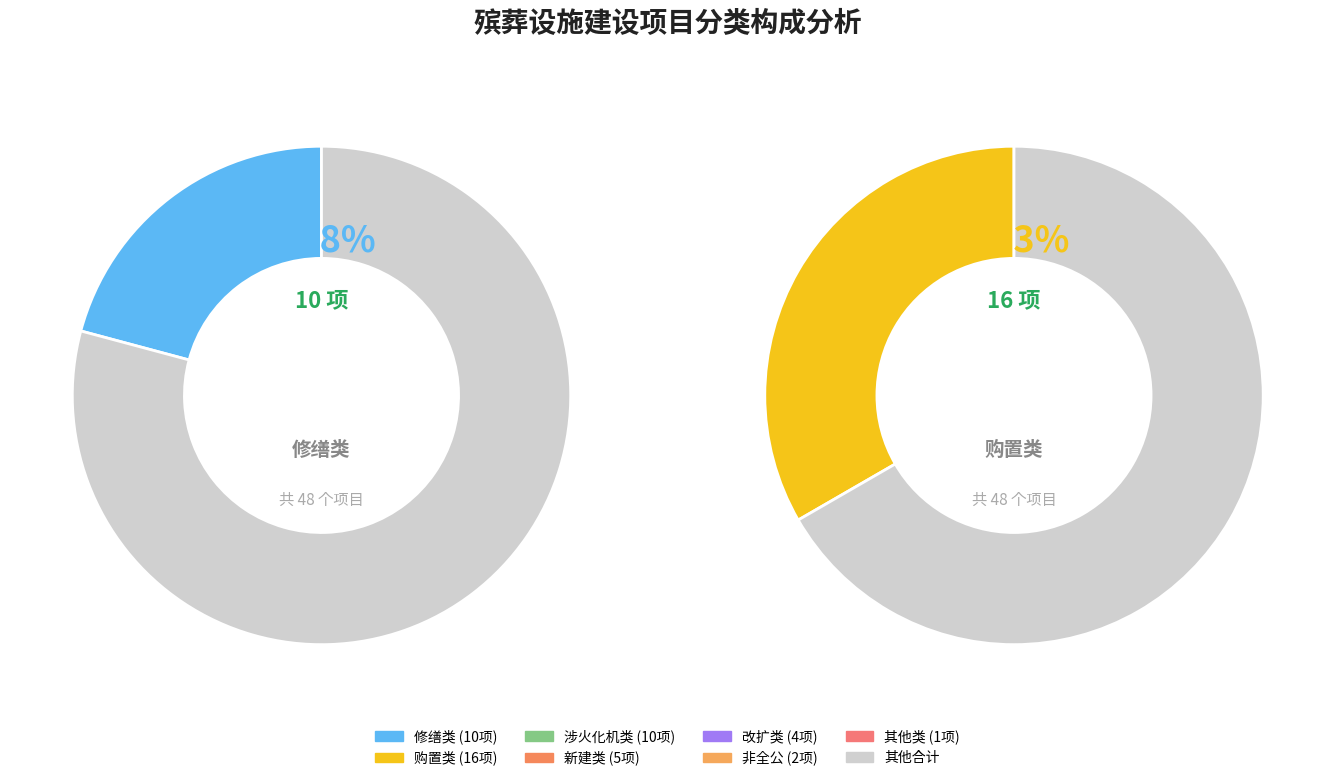

The counts slice represents 12% of the pie. True or false?

False